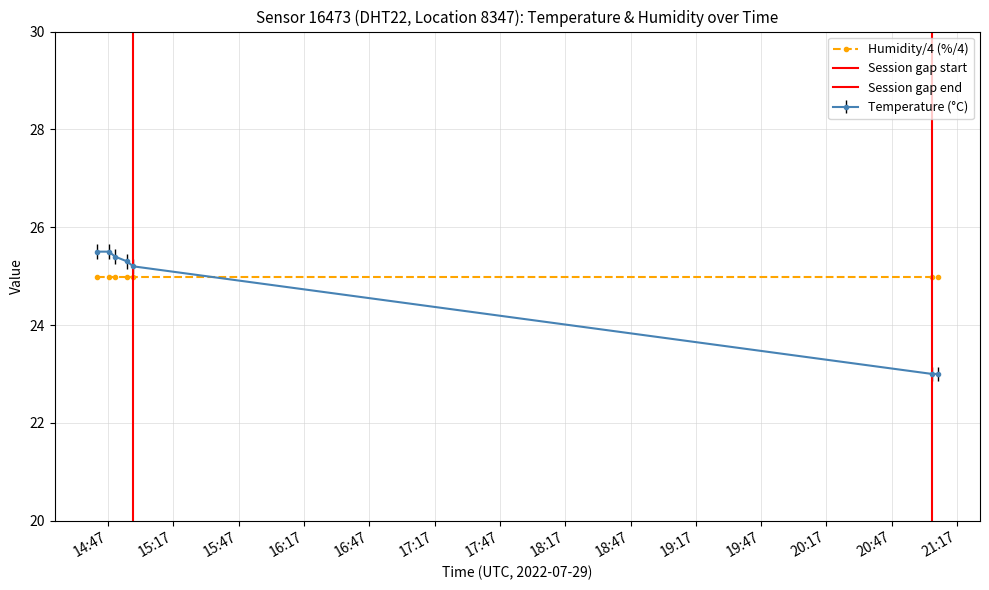

What position from the right is 2022-07-29T21:05:26?

2